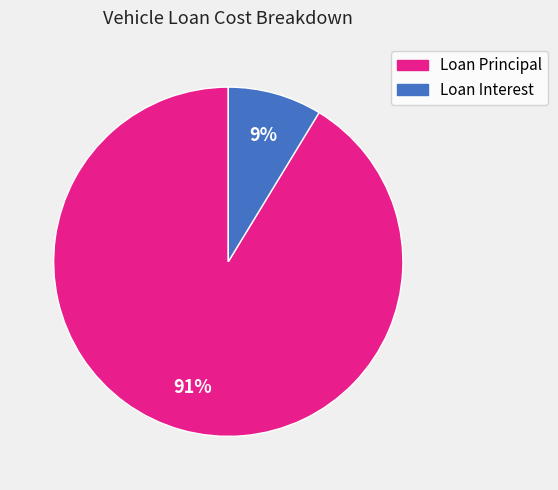

Which category has the smallest portion of the pie?

Loan Interest